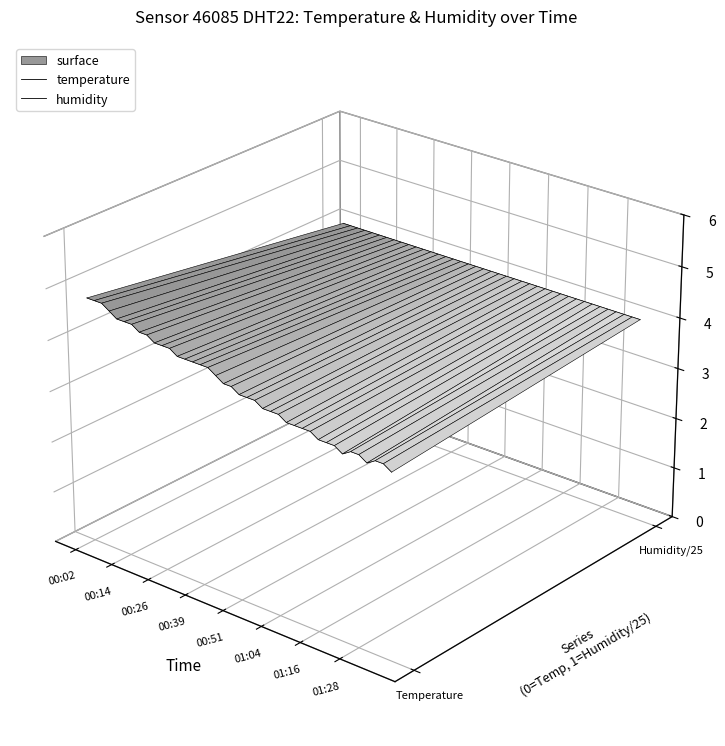

What is the label of the 37th point from the right?

00:39